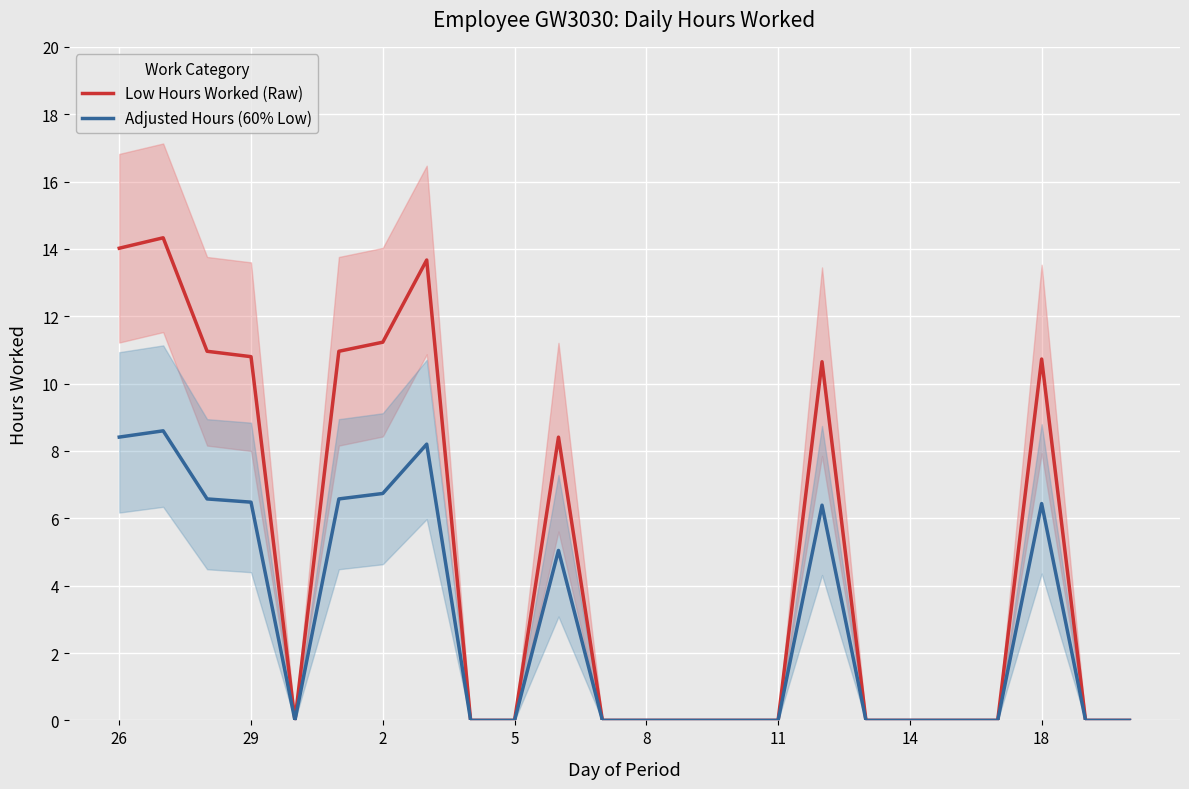

True or false: Adjusted Hours (60% Low) has a value of 6.4 at 18.

True